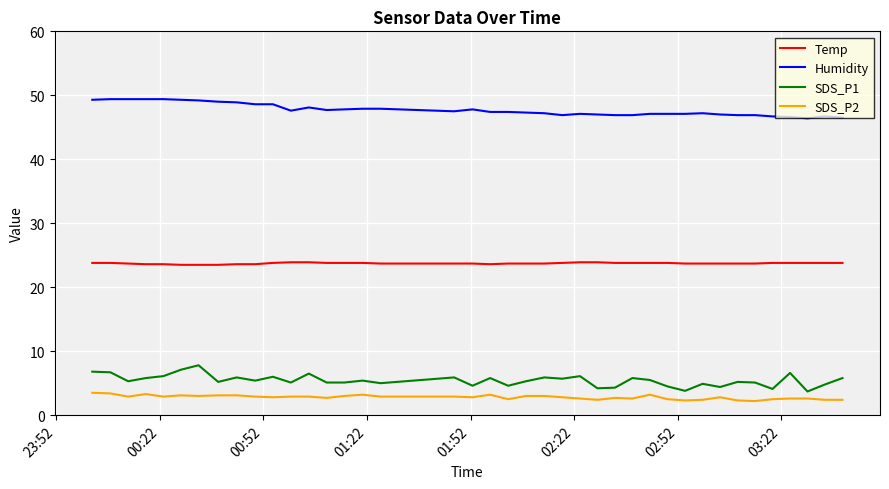

What is the difference between the maximum and minimum values in the SDS_P1 series?

4.1